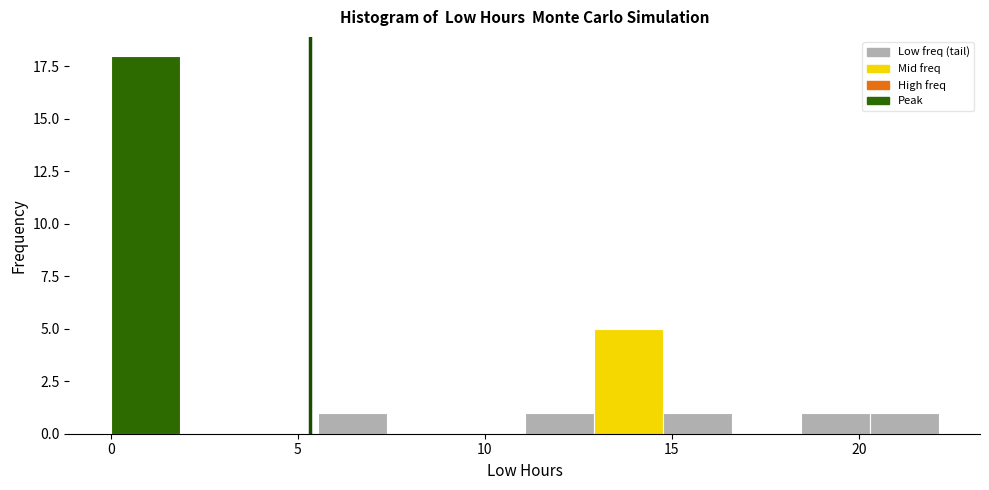

Read against the x-axis, roughly where is the centre of the tallest bar?

1.0